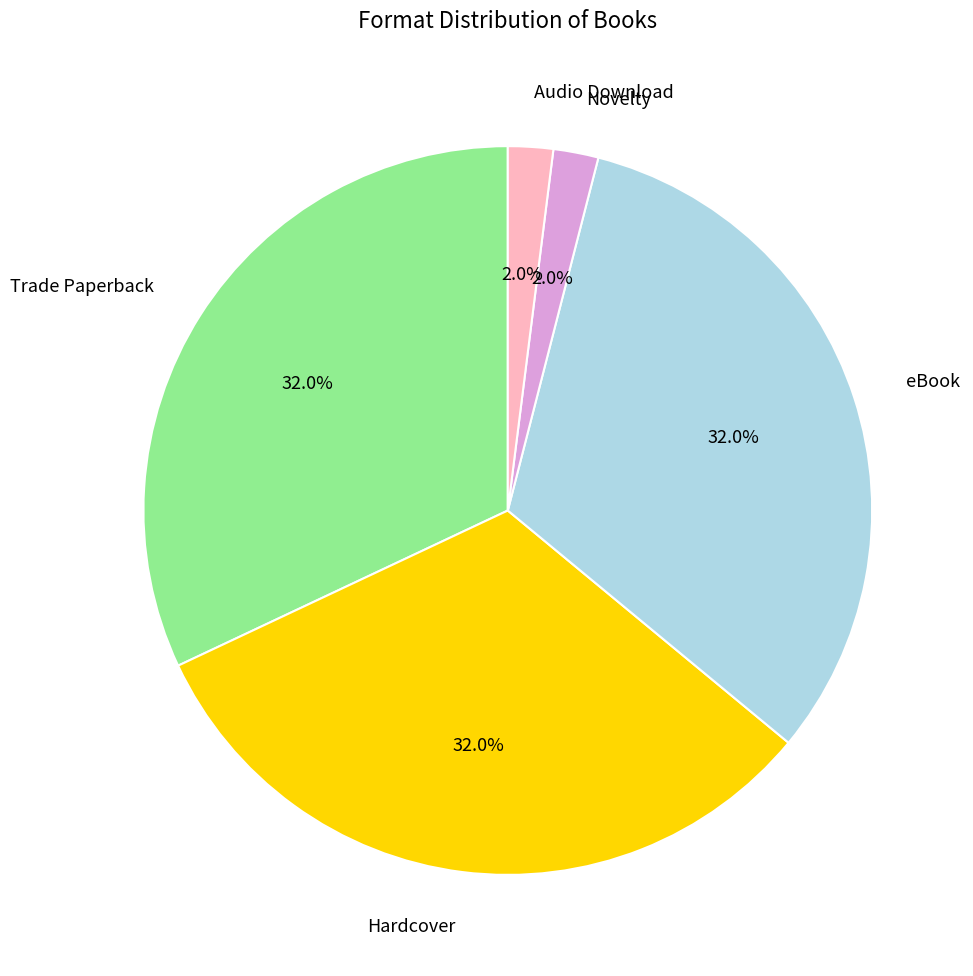

Count the number of slices in the pie.

5